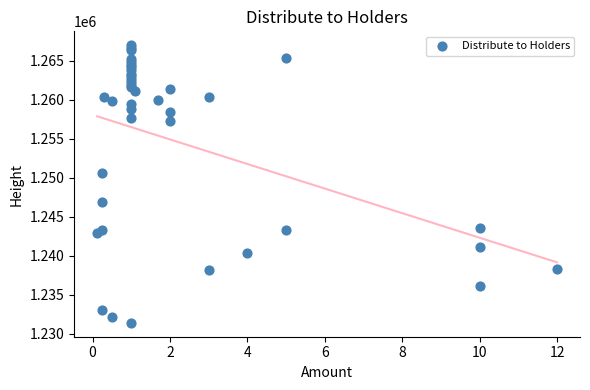

What Y value in the scatter plot is closest to 1249200?

1250645